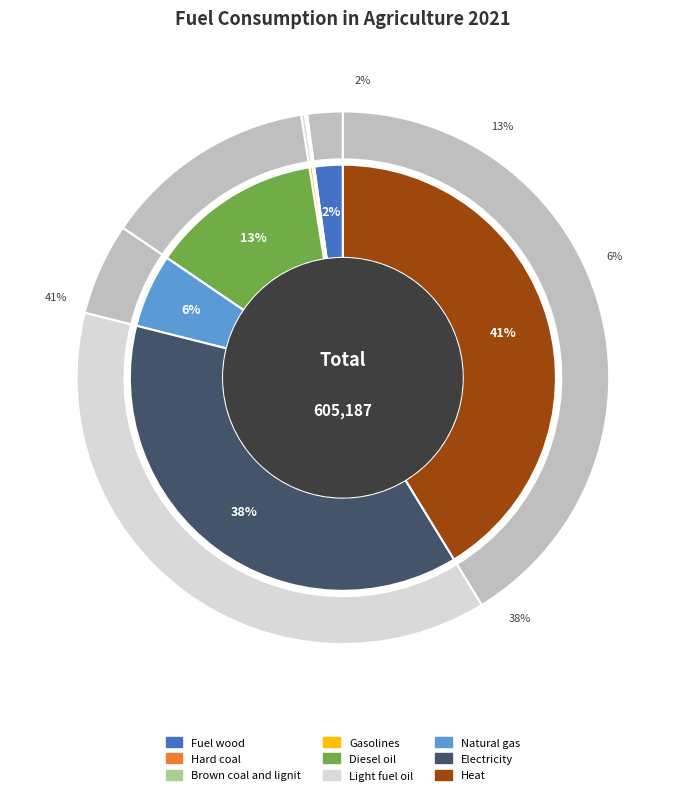

Count the number of slices in the pie.

9